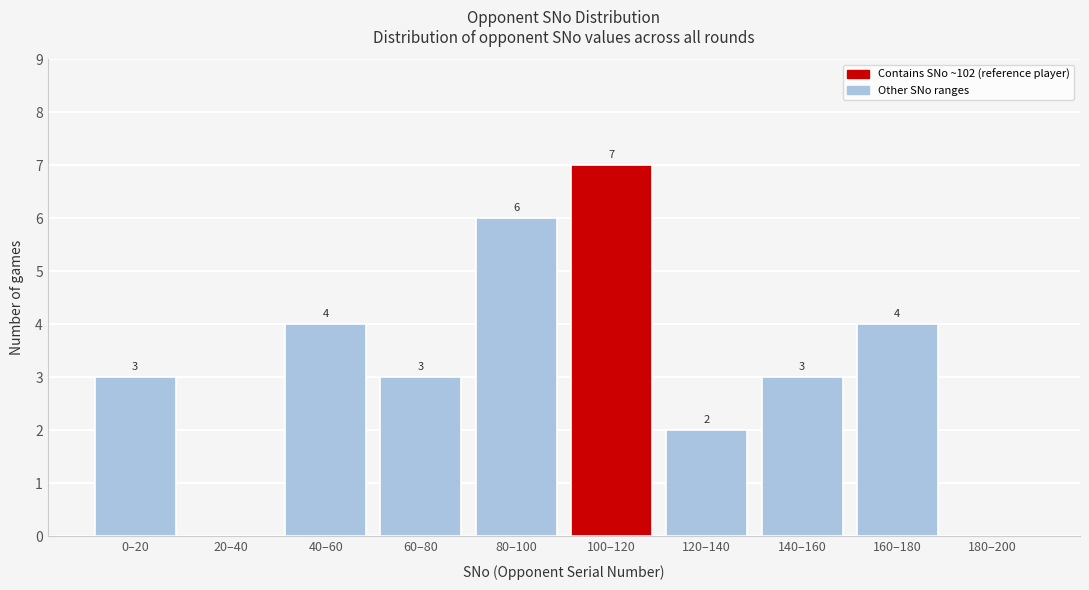

Reading left to right, what are all the values shown in this chart?

0–20=3	20–40=0	40–60=4	60–80=3	80–100=6	100–120=7	120–140=2	140–160=3	160–180=4	180–200=0